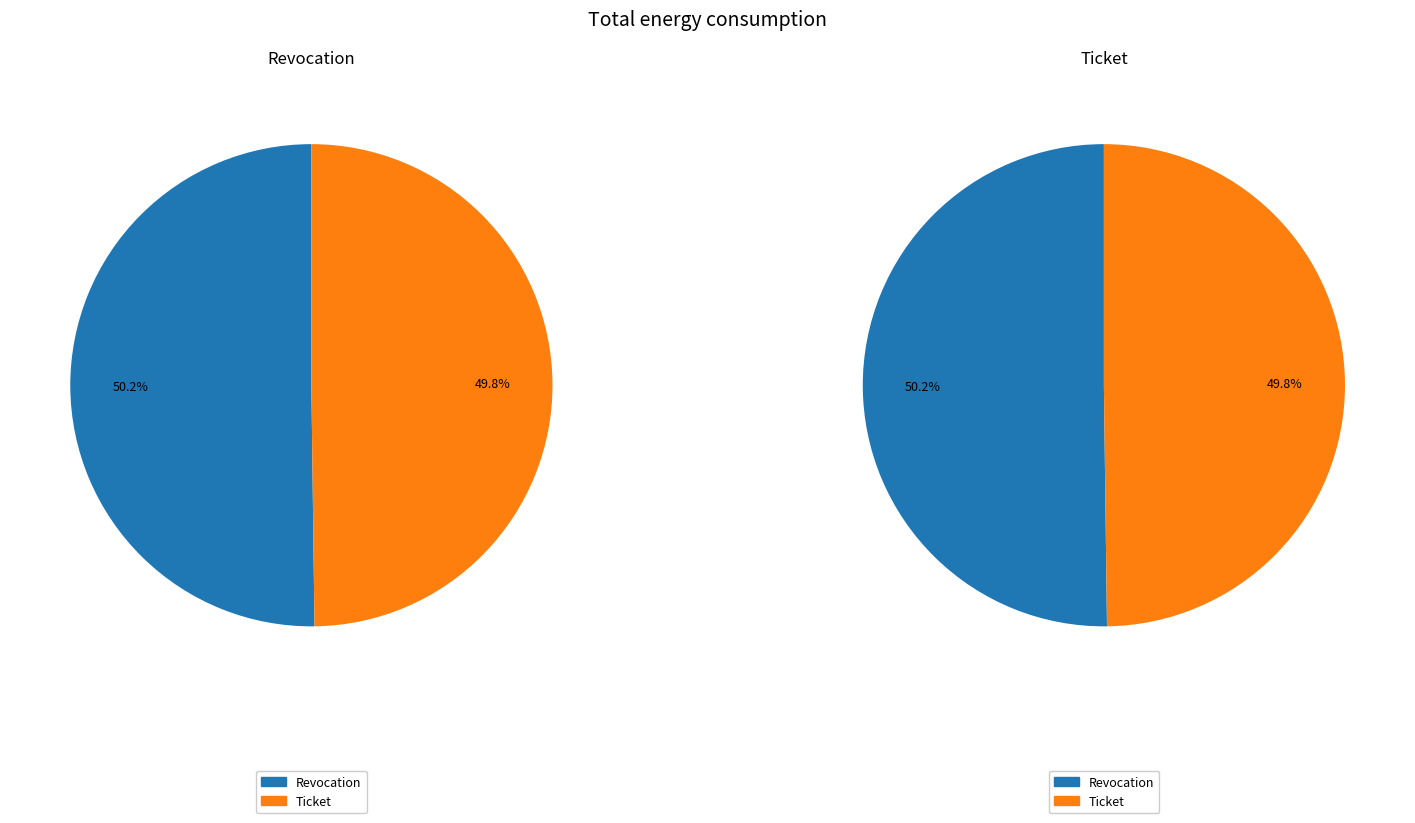

How many segments does this pie chart have?

2